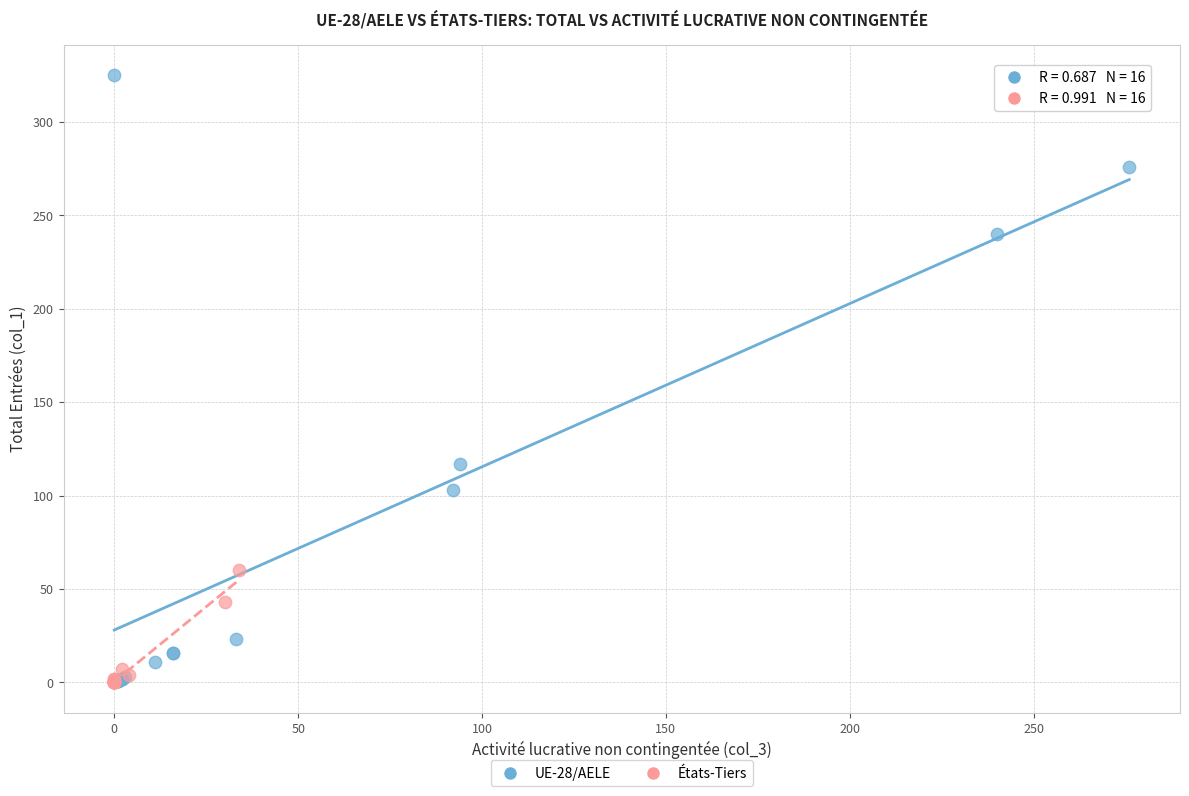

What are all the series names shown in the legend?

UE-28/AELE, États-Tiers